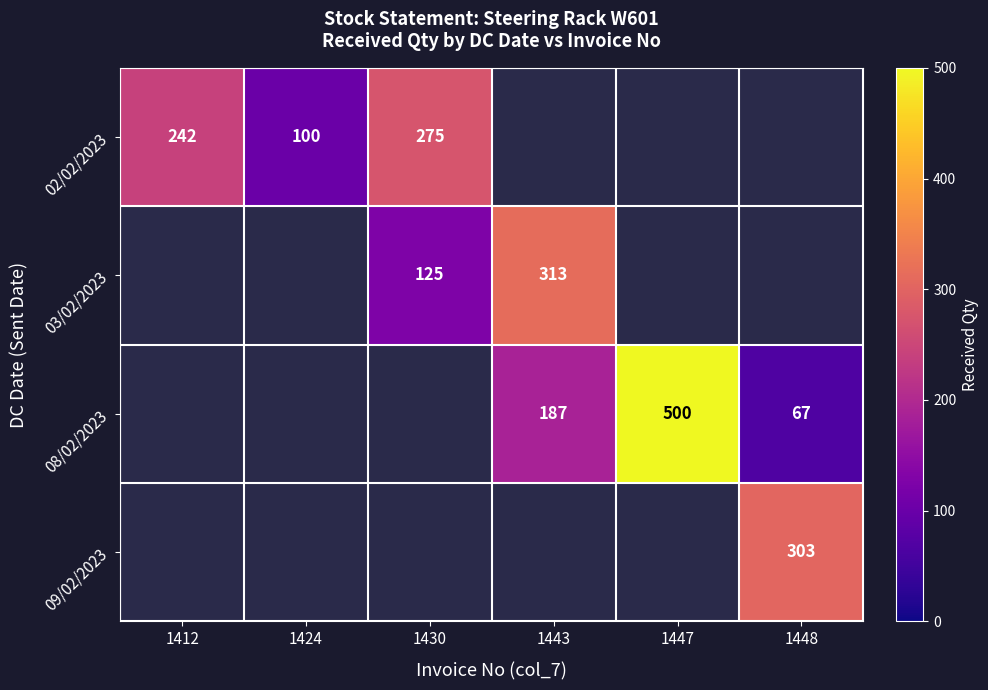

At how many categories does at least one series exceed 170?

5